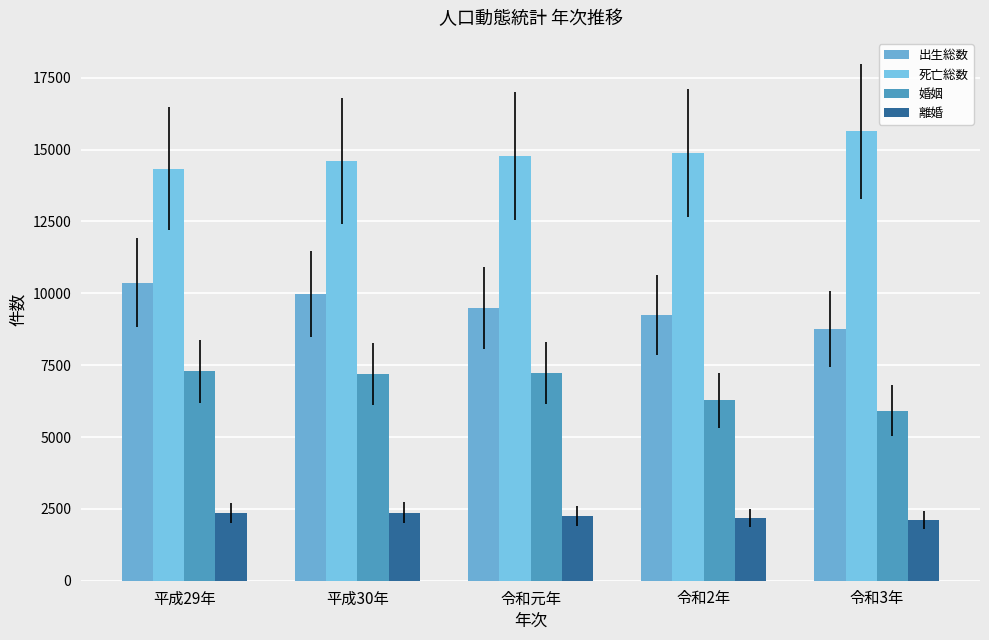

What is the lowest value of the 婚姻 series?

5906